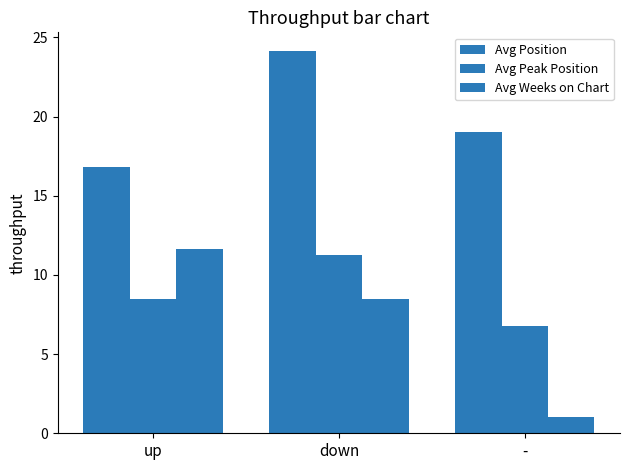

Is it true that Avg Peak Position equals 8.5 at up?

True